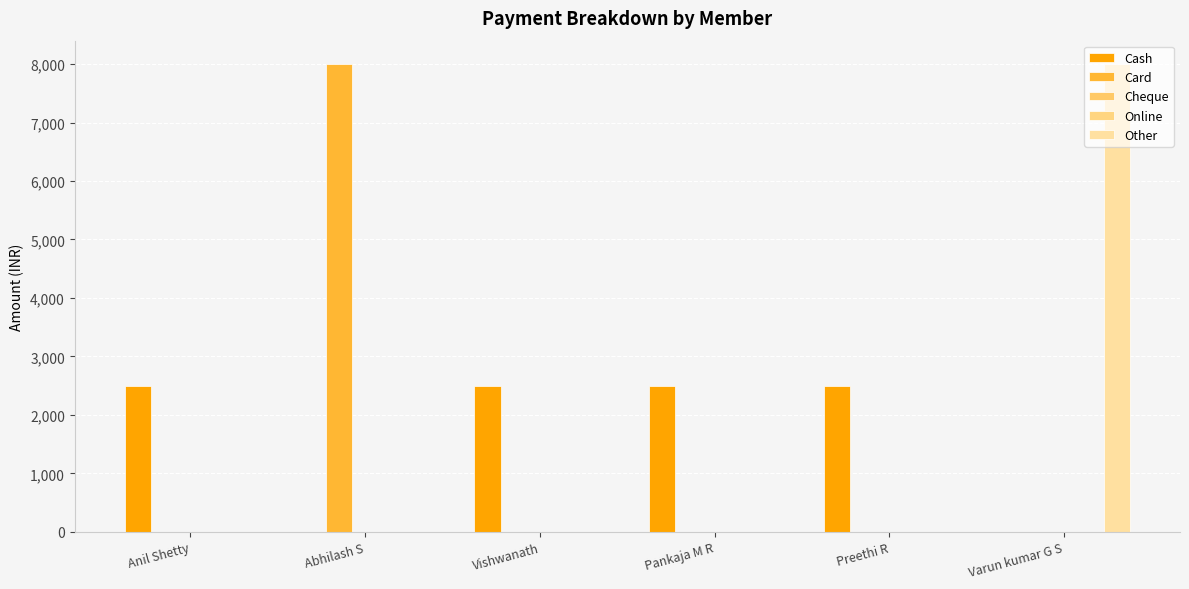

At which label is Other closest to 4000?

Anil Shetty